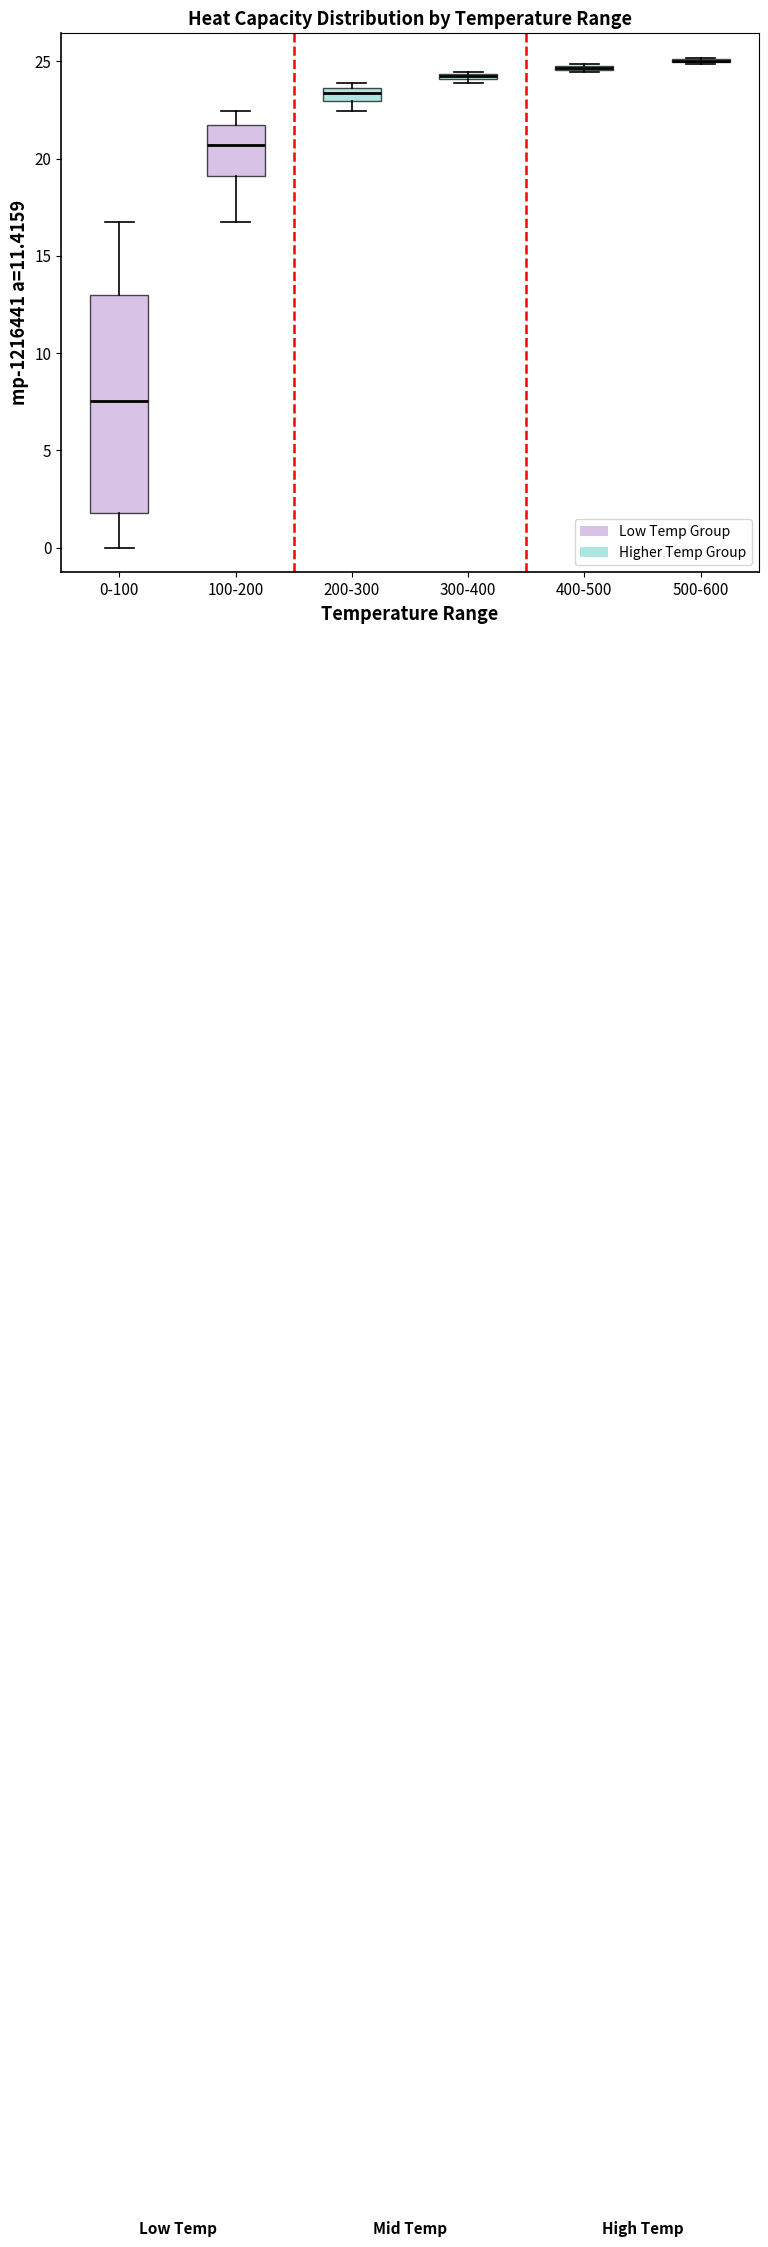

Comparing the boxes themselves (not the whiskers), which one is the tallest?

0-100